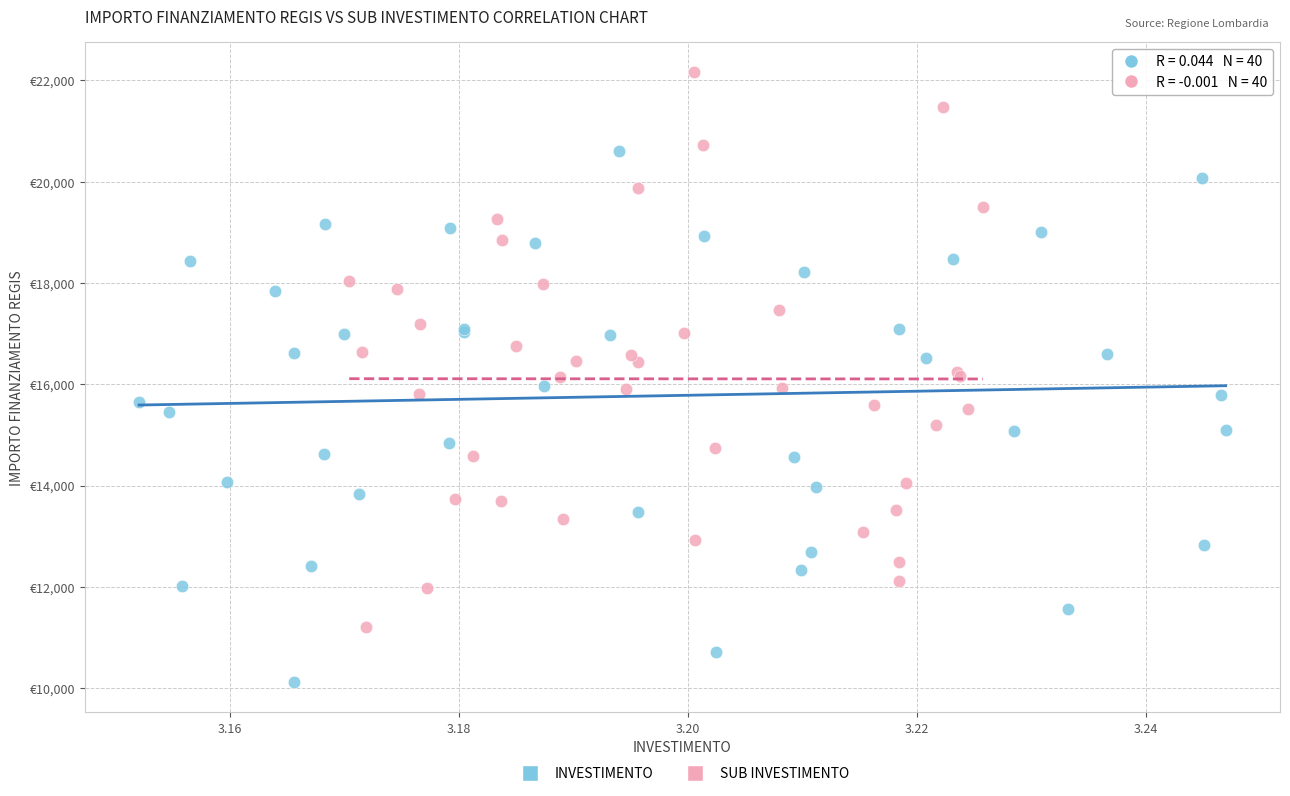

What are all the series names shown in the legend?

INVESTIMENTO, SUB INVESTIMENTO